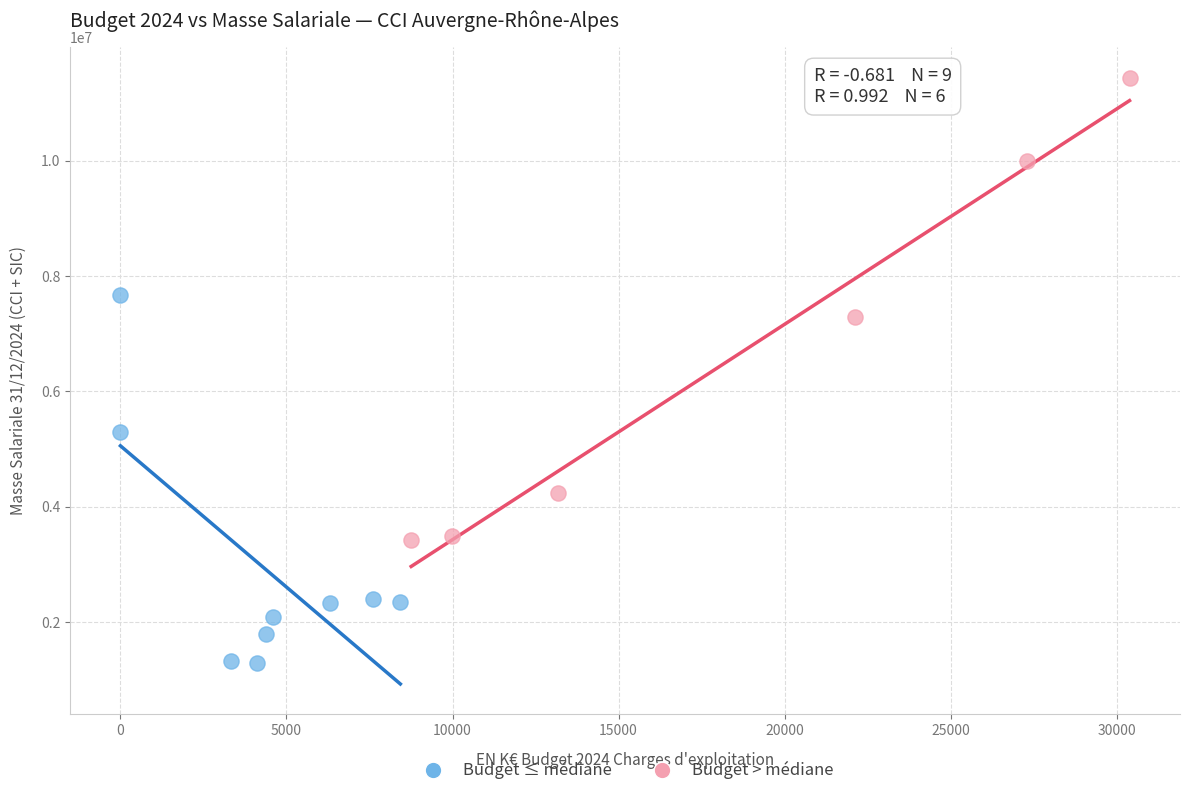

Which series reaches the maximum Y coordinate?

Budget > médiane